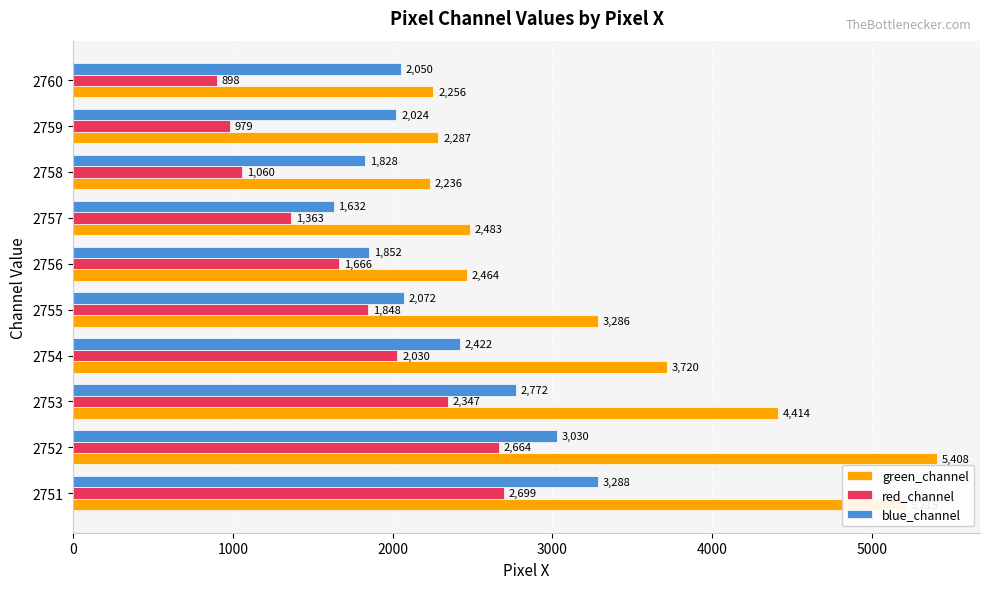

Between 2752 and 2759, which series saw the biggest shift?

green_channel